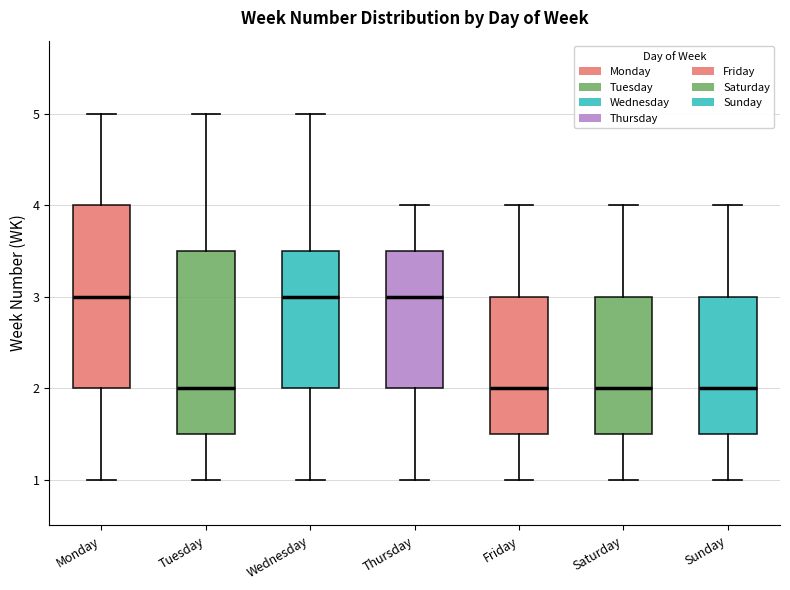

Reading left to right, transcribe this box plot: for each box, give where its median line is, the range the box spans, and where its two whiskers end, as read against the y-axis. The values are not printed on the chart, so give them approximately, as read against the axis.

Monday: median 3.0, box 2.0 to 4.0, whiskers 1.0 to 5.0
Tuesday: median 2.0, box 1.5 to 3.5, whiskers 1.0 to 5.0
Wednesday: median 3.0, box 2.0 to 3.5, whiskers 1.0 to 5.0
Thursday: median 3.0, box 2.0 to 3.5, whiskers 1.0 to 4.0
Friday: median 2.0, box 1.5 to 3.0, whiskers 1.0 to 4.0
Saturday: median 2.0, box 1.5 to 3.0, whiskers 1.0 to 4.0
Sunday: median 2.0, box 1.5 to 3.0, whiskers 1.0 to 4.0